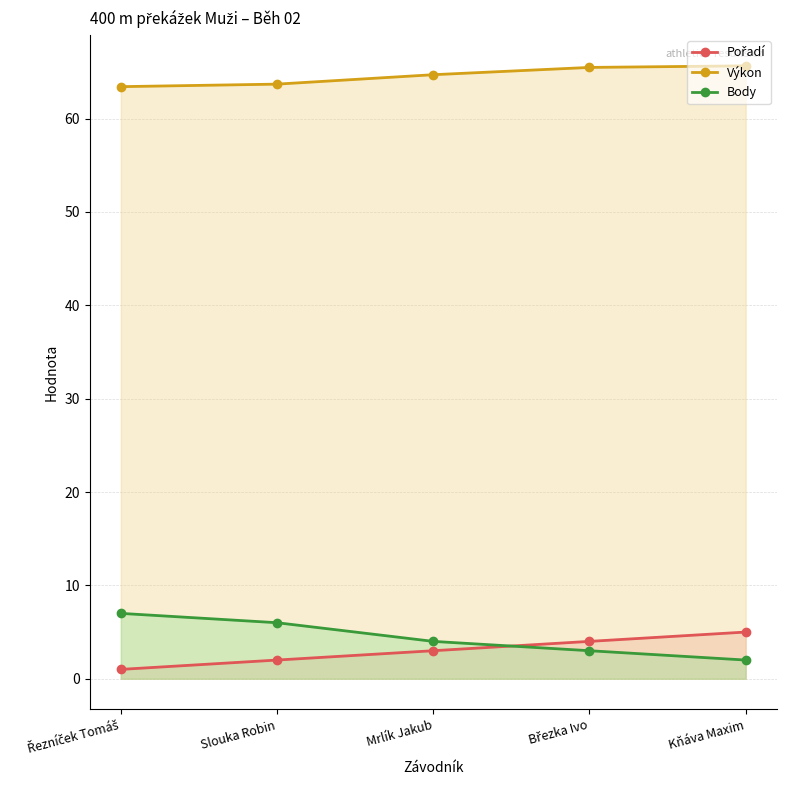

What is the sum of all Výkon values?

322.9